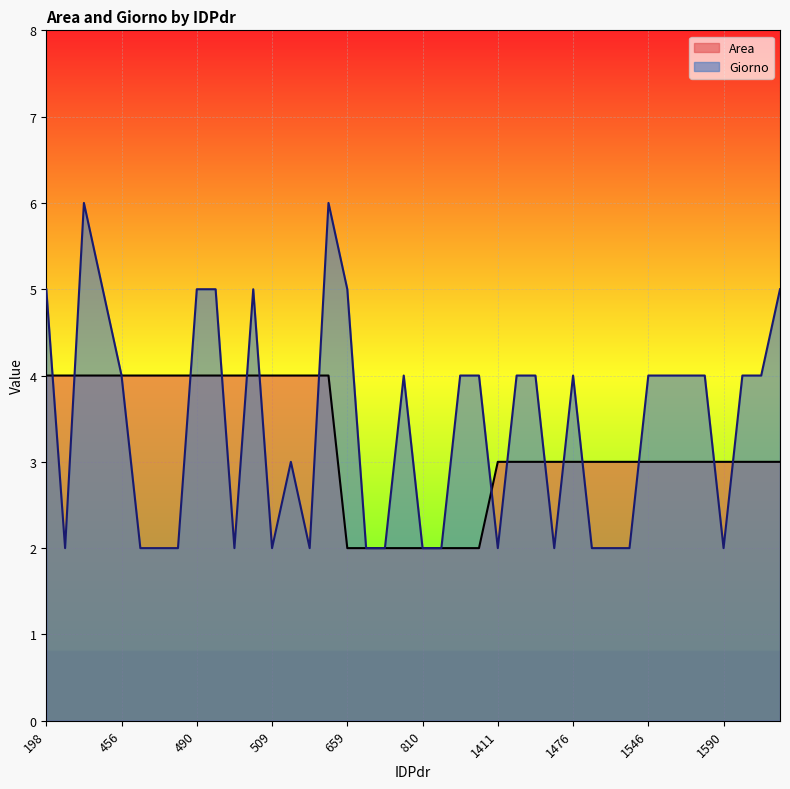

True or false: Giorno has a value of 3 at 462.

False